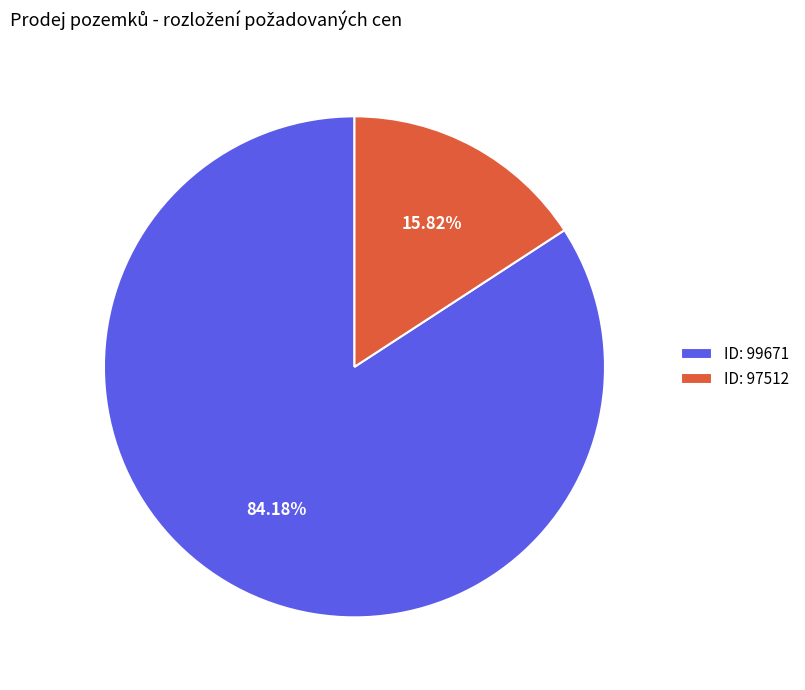

Does any single category account for the majority?

Yes